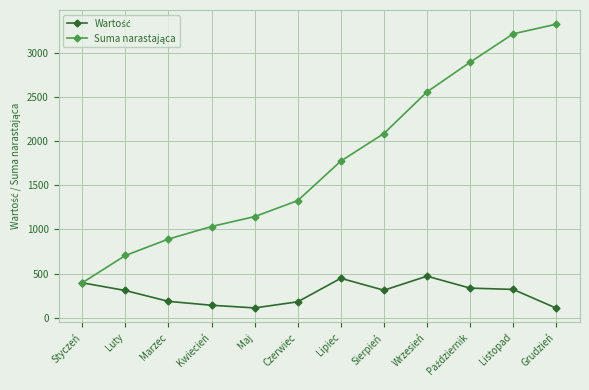

What is the spread (max minus min) of values at Listopad?

2892